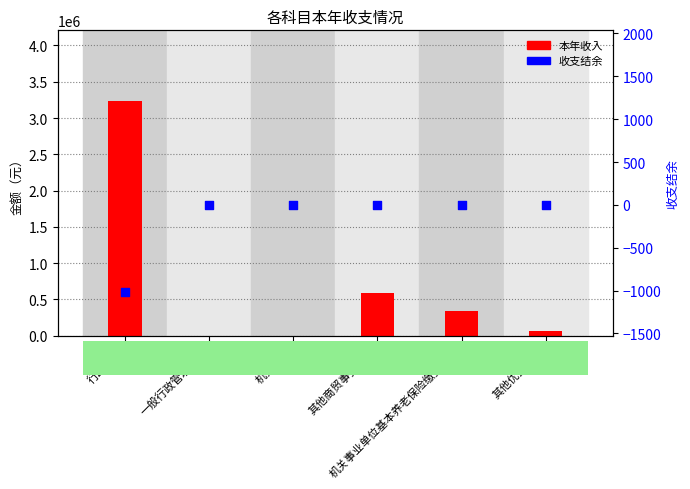

At which category is the sum across all series the highest?

行政运行